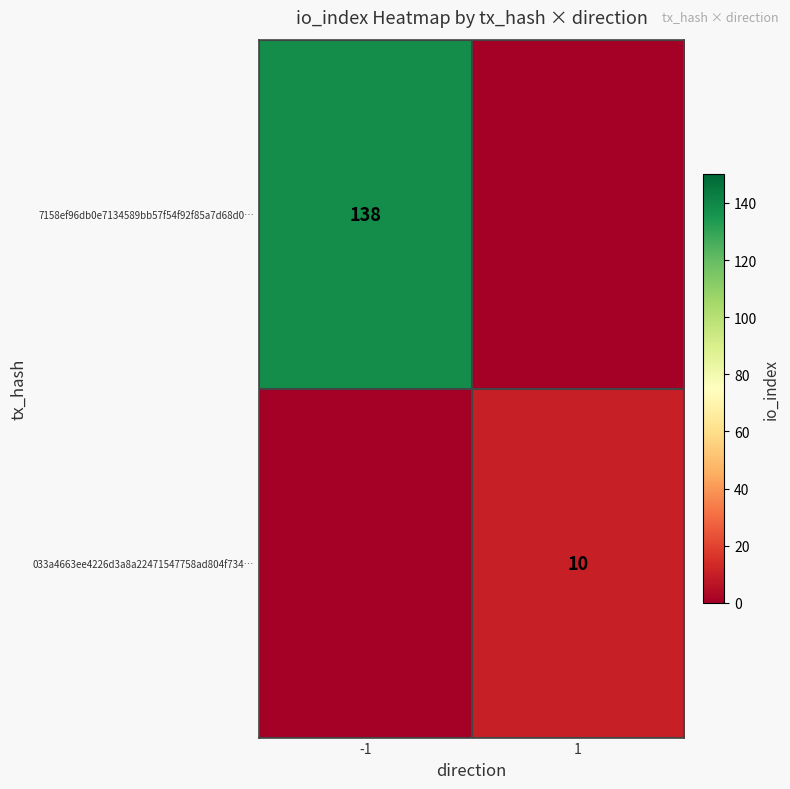

The value of 7158ef96db0e7134589bb57f54f92f85a7d68d0… at -1 is 138. True or false?

True